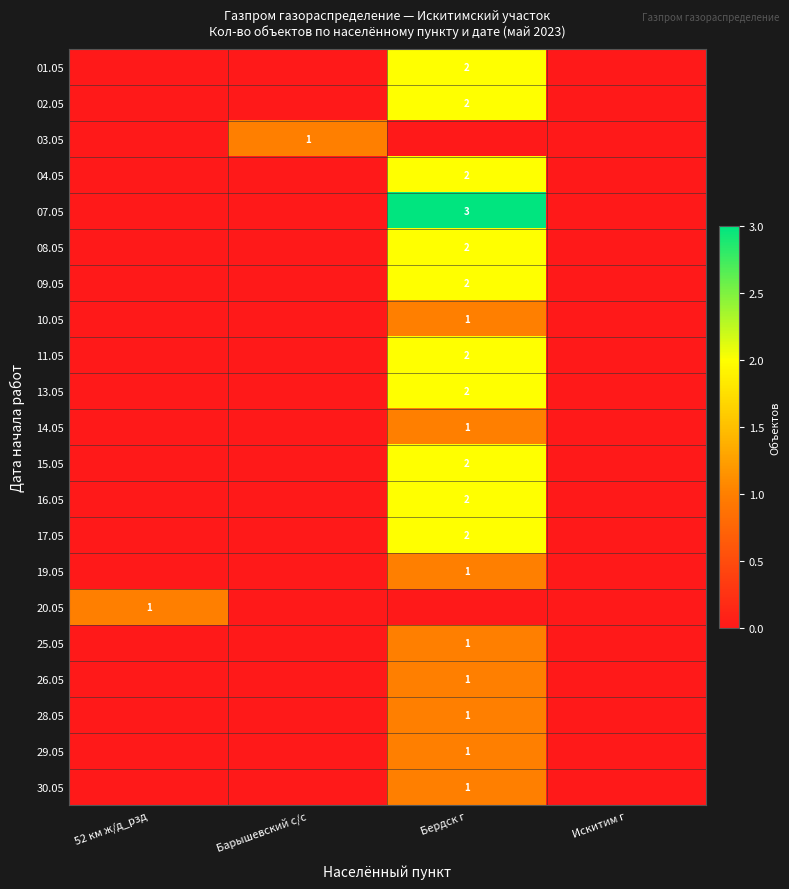

True or false: 14.05 has a value of 1 at Бердск г.

True